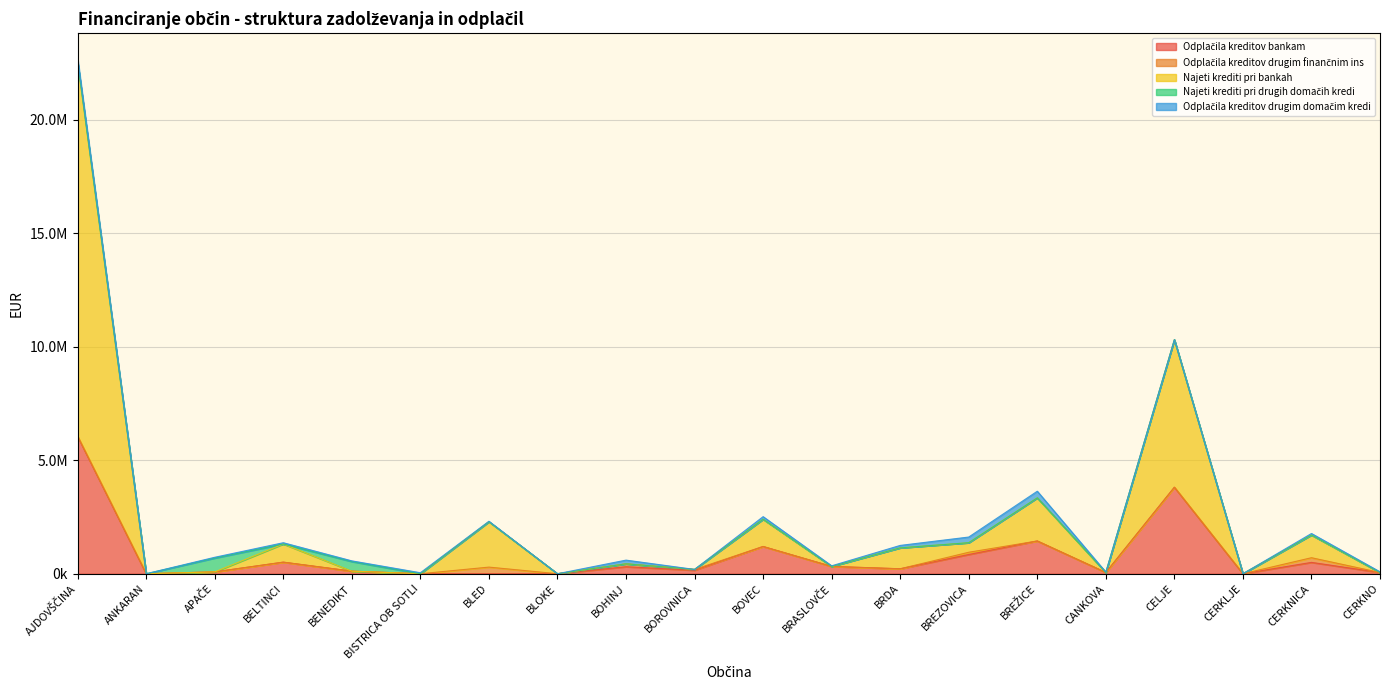

Where is the first local maximum for Odplačila kreditov drugim domačim kredi?

BELTINCI